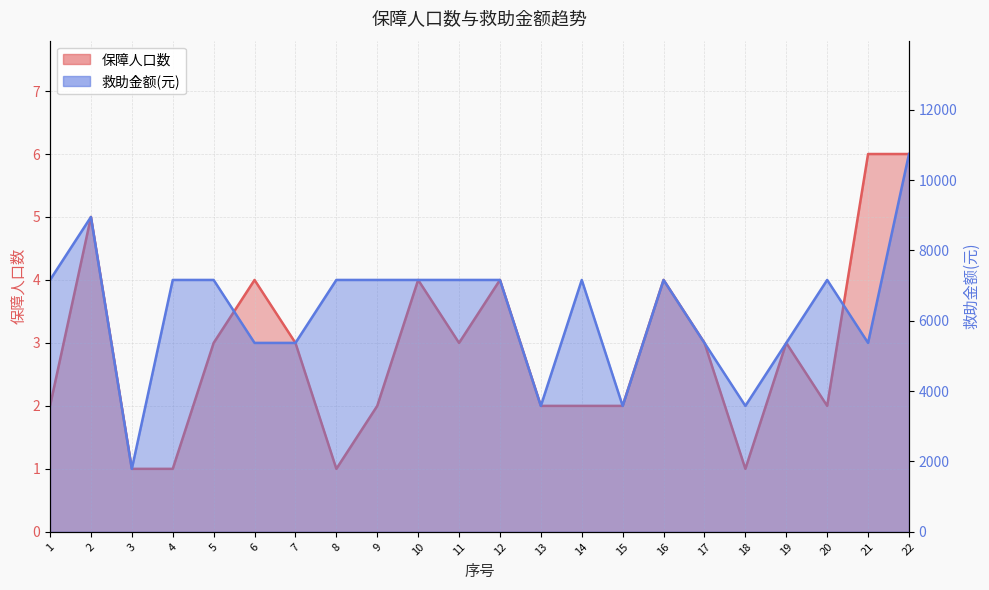

How many interior local peaks does the 保障人口数 series have?

6